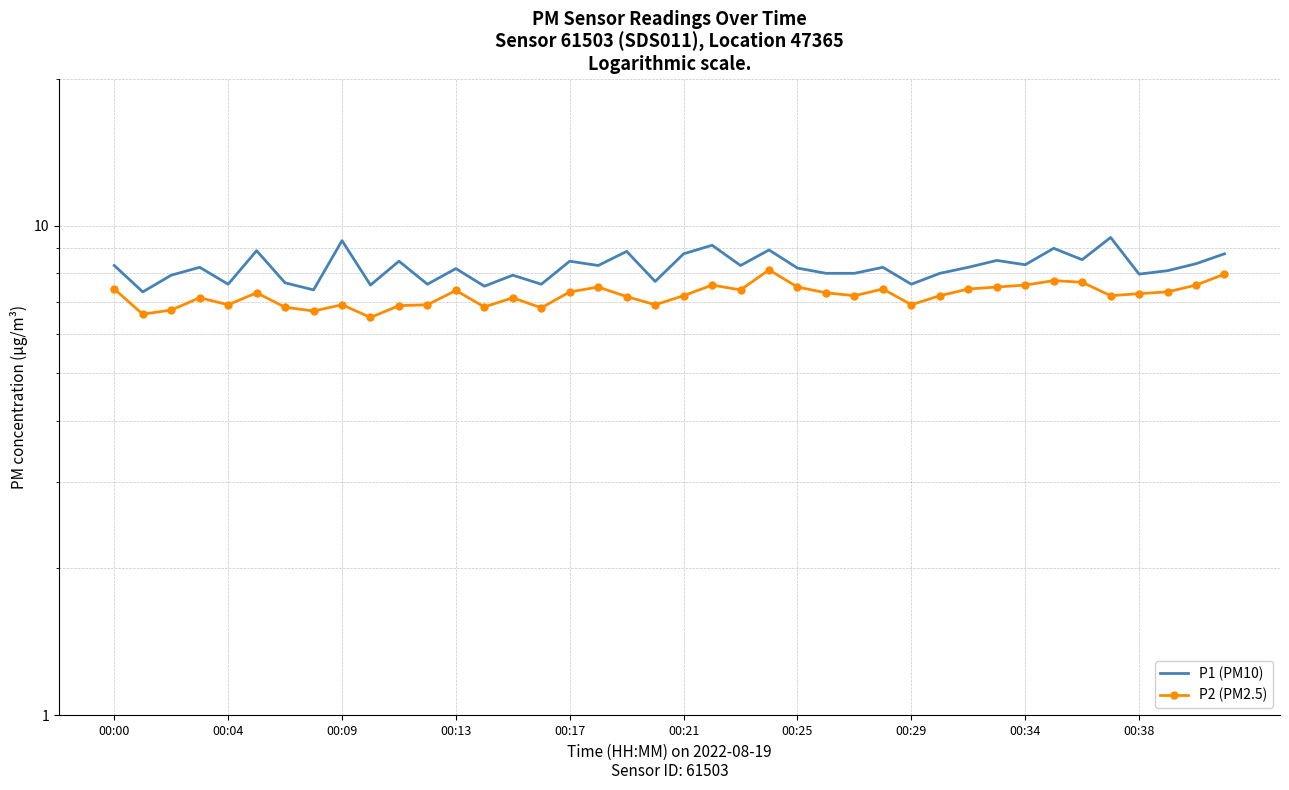

In P1 (PM10), how many points are lower than both neighbors (excluding endpoints)?

14